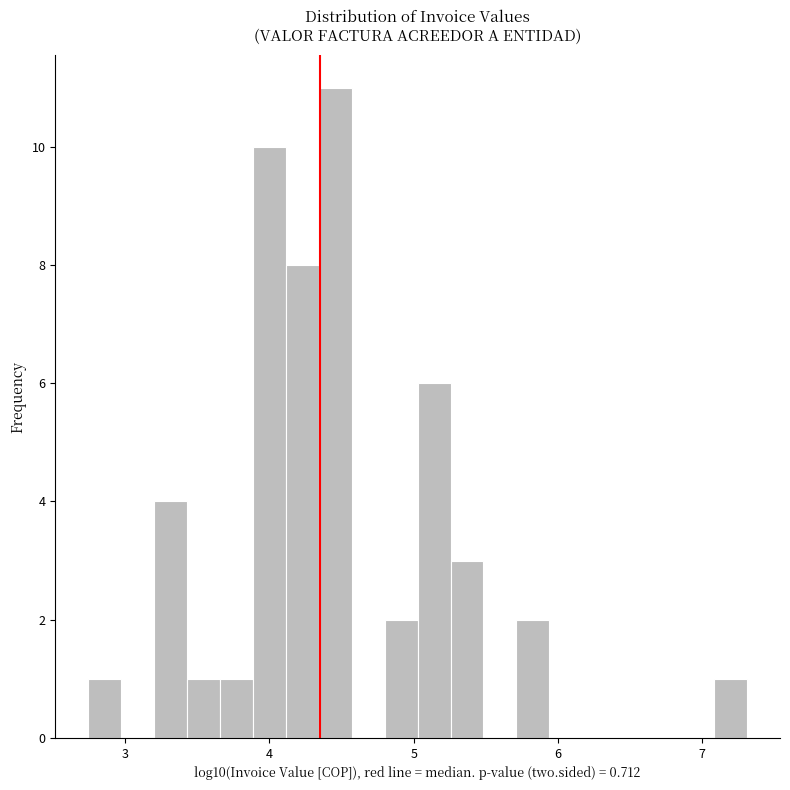

Read against the x-axis, roughly where is the centre of the tallest bar?

4.5